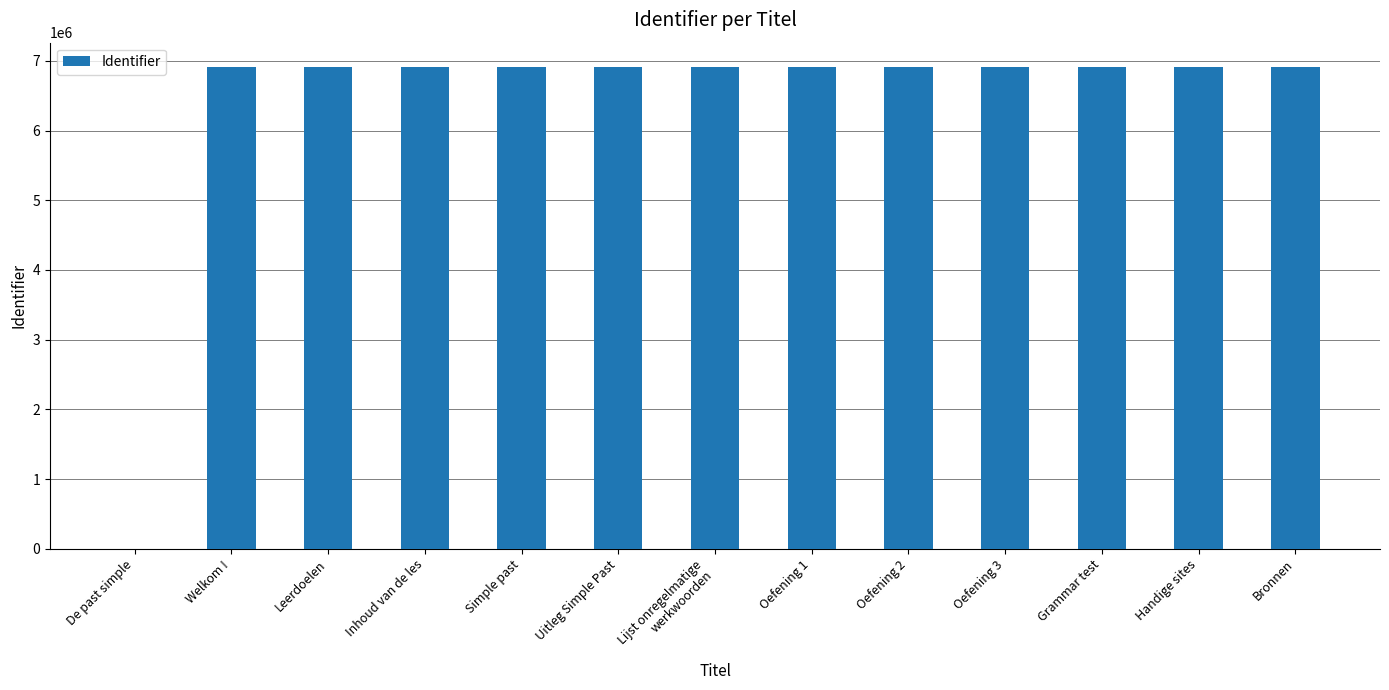

What is the sum of all values?

82970233